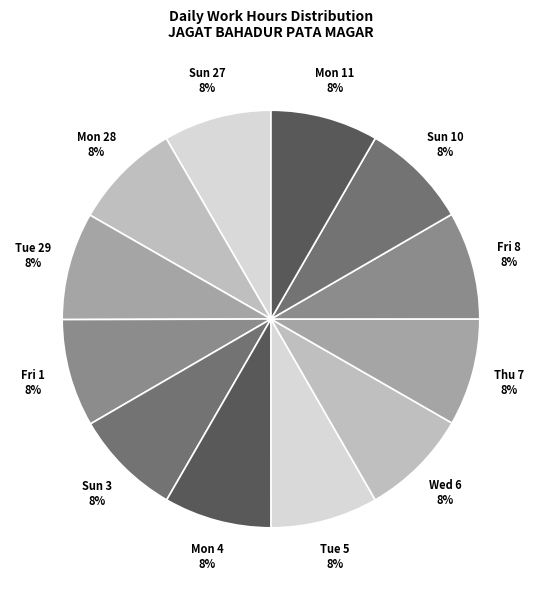

To the nearest percent, what portion does Fri 8 represent?

8%